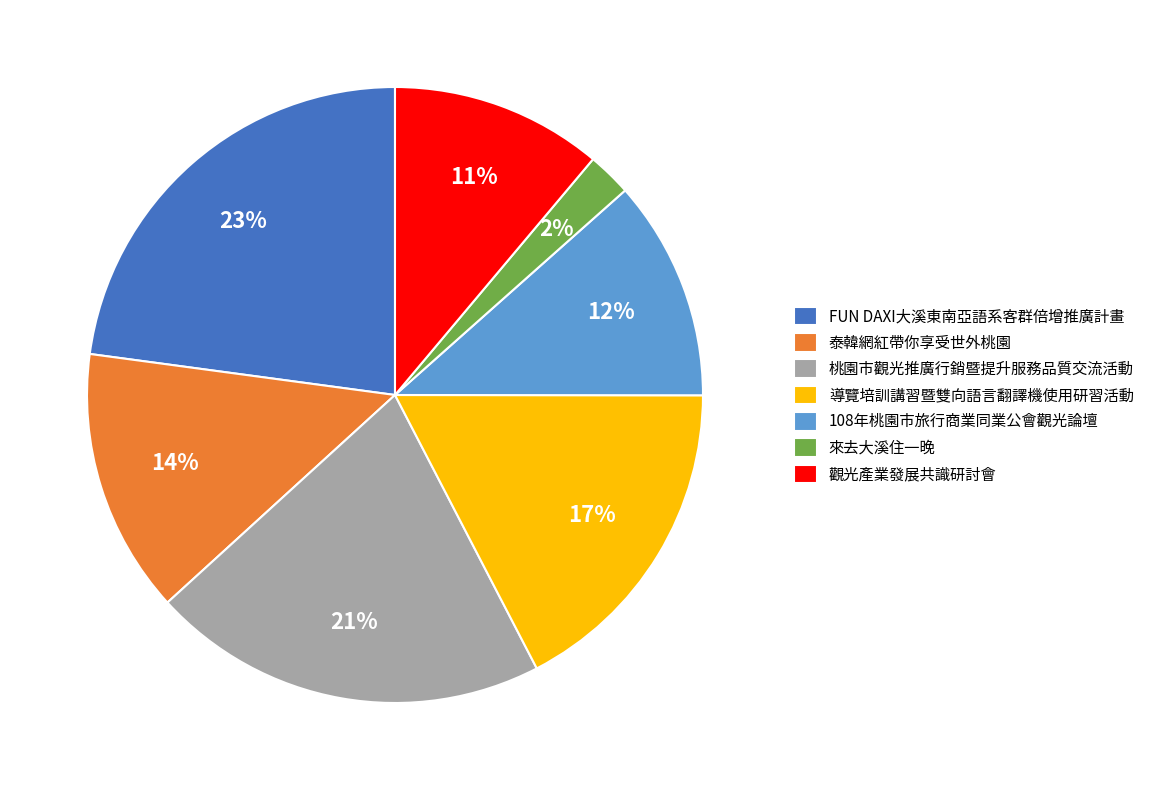

To the nearest percent, what portion does FUN DAXI大溪東南亞語系客群倍增推廣計畫 represent?

23%